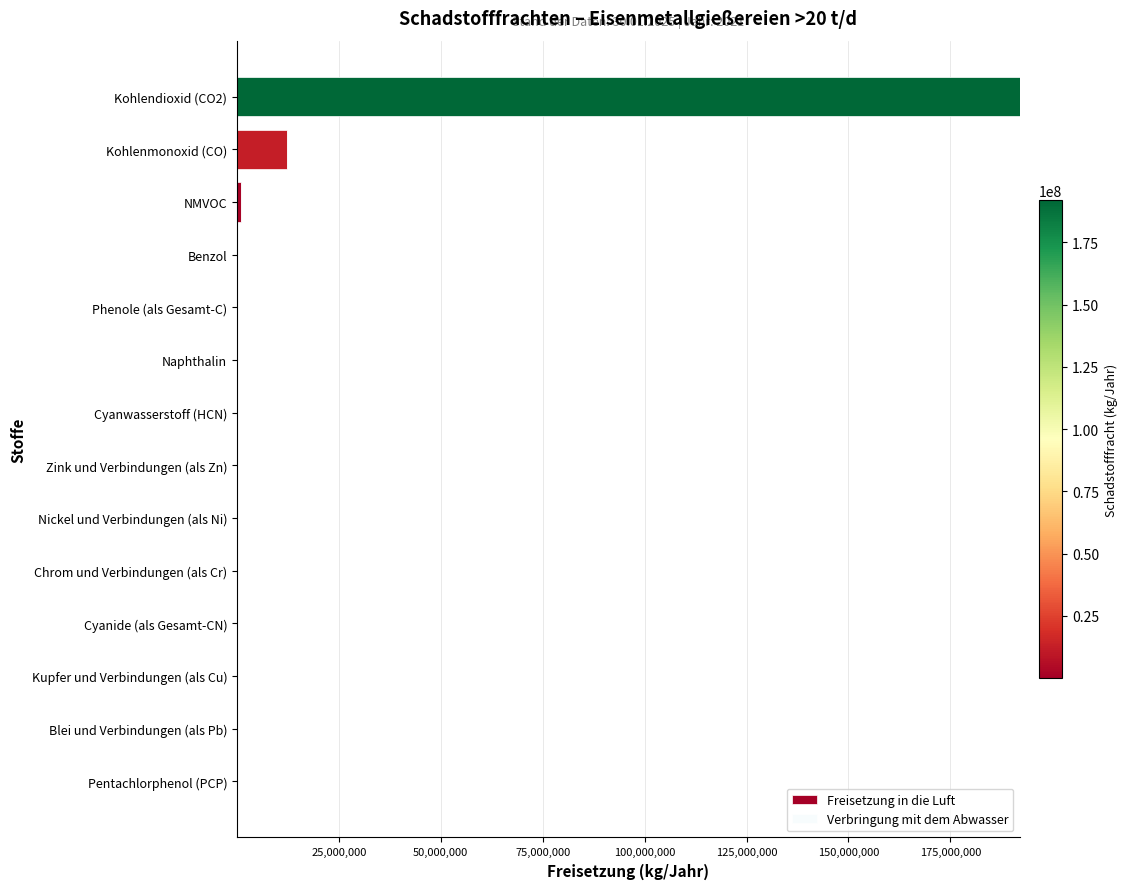

The value of Freisetzung in die Luft at Kohlendioxid (CO2) is 192000000. True or false?

True